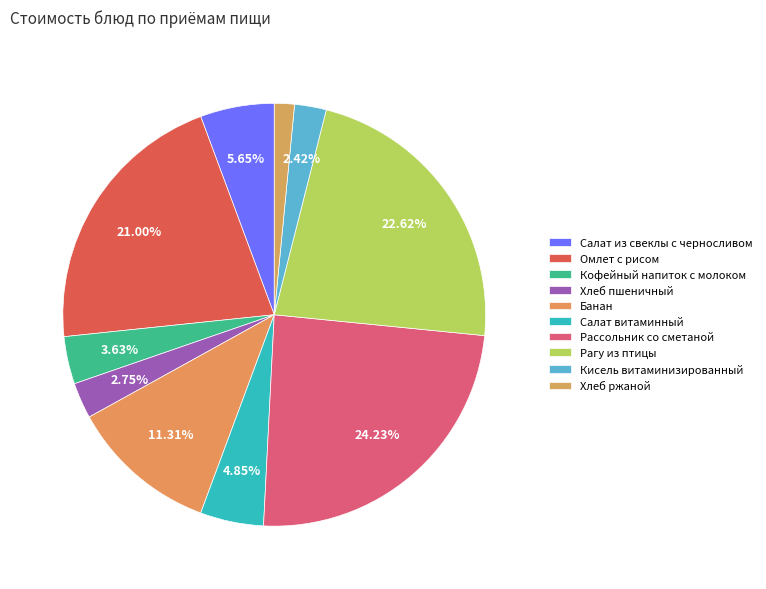

The Омлет с рисом slice represents 26% of the pie. True or false?

False